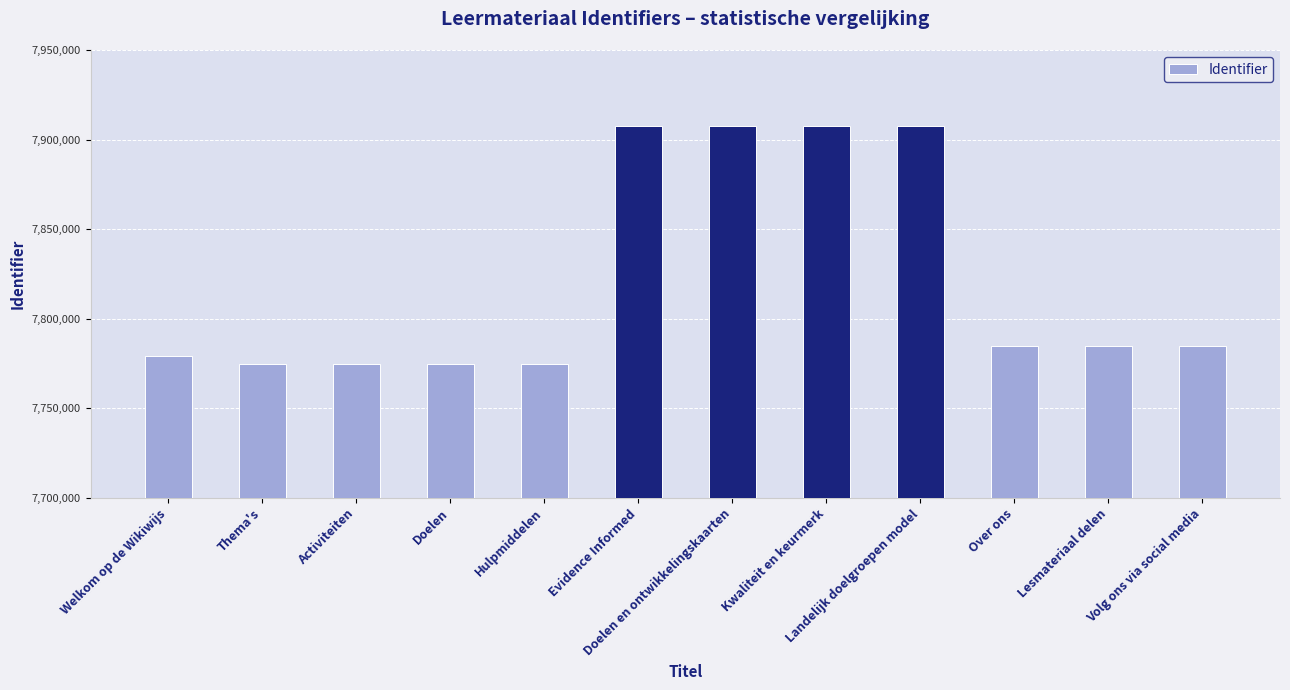

True or false: the data shows 7907554 at Kwaliteit en keurmerk.

True